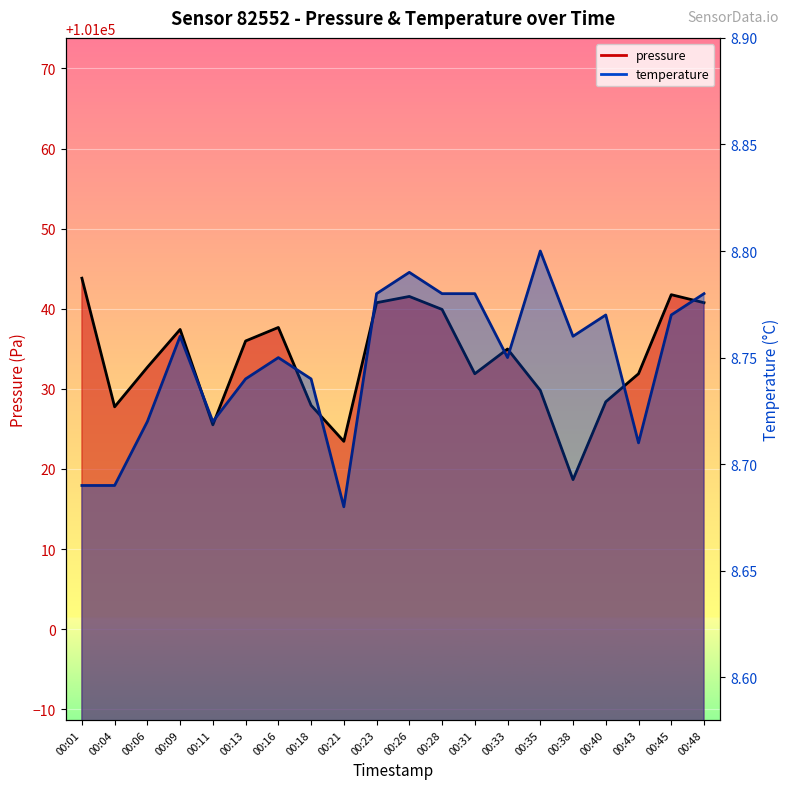

What is the sum of all pressure values?

2020672.4